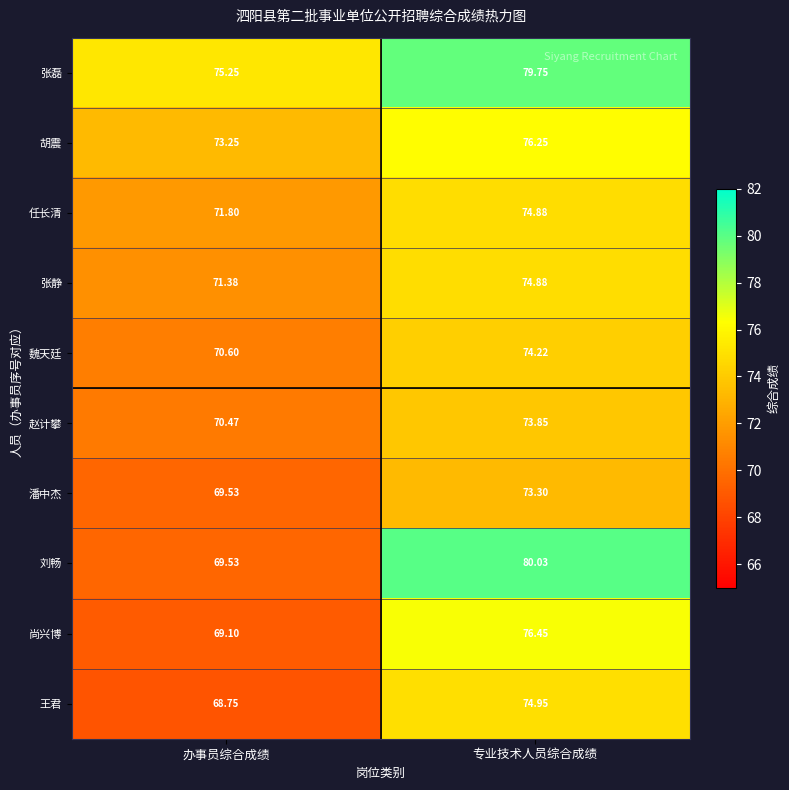

Which series changed the most between 办事员综合成绩 and 专业技术人员综合成绩?

刘畅